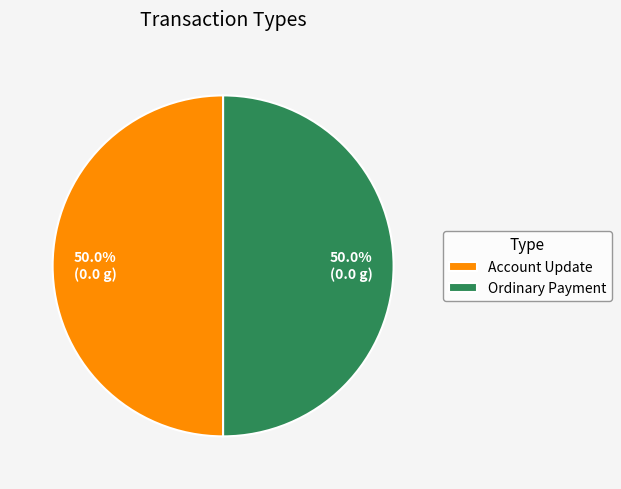

Do Account Update and Ordinary Payment together represent more than half of the pie?

Yes